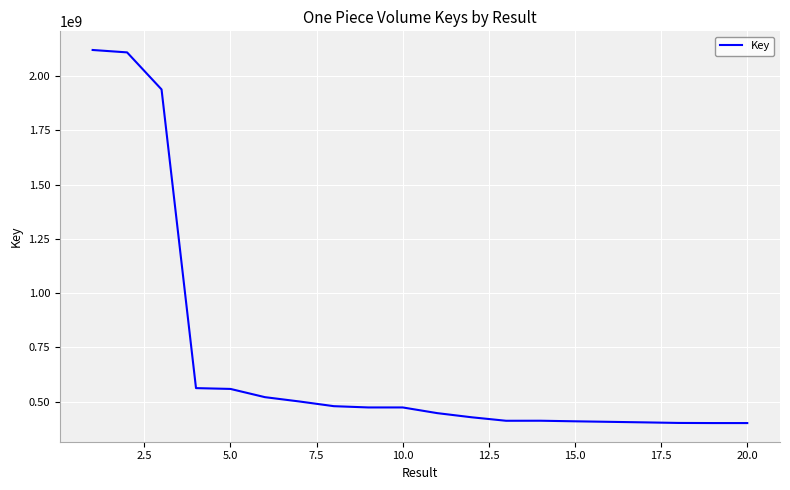

What is the difference between the maximum and second lowest values?

1717606796